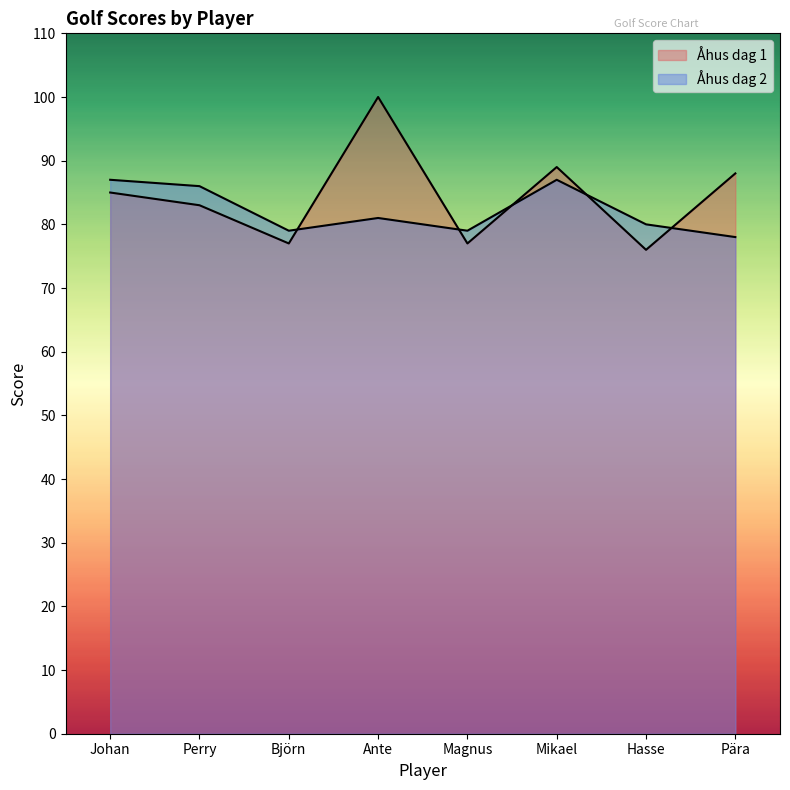

How many values in the Åhus dag 1 series exceed 85?

3